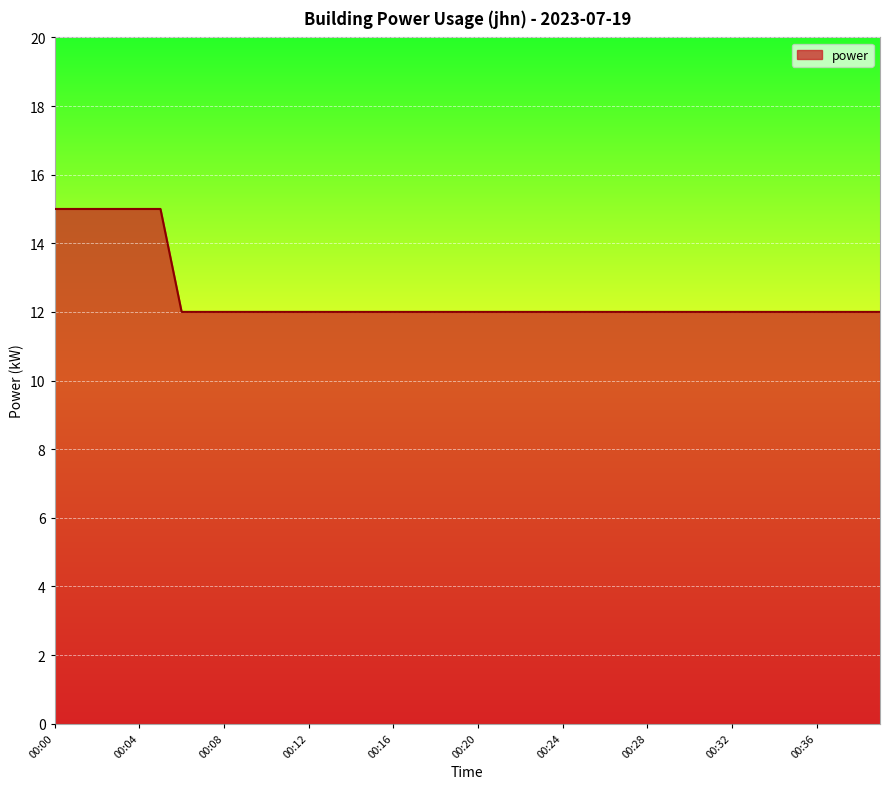

What is the difference between the maximum and minimum values?

3